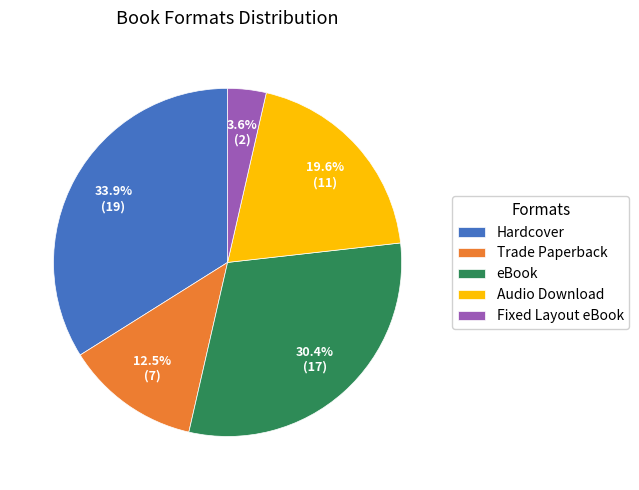

How many slices are in this pie chart?

5